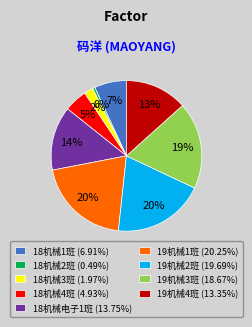

To the nearest percent, what portion does 19机械2班 represent?

20%